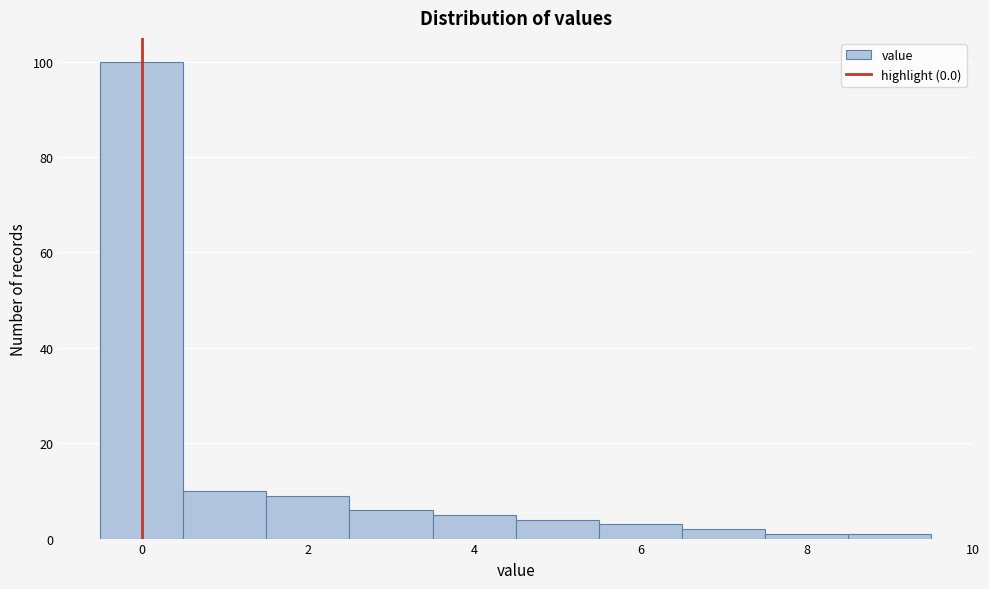

What is the height of the bar covering 4.5 to 5.5 on the x-axis? Neither the bar edges nor the heights are printed on the chart, so give them approximately, as read against the axes.

4